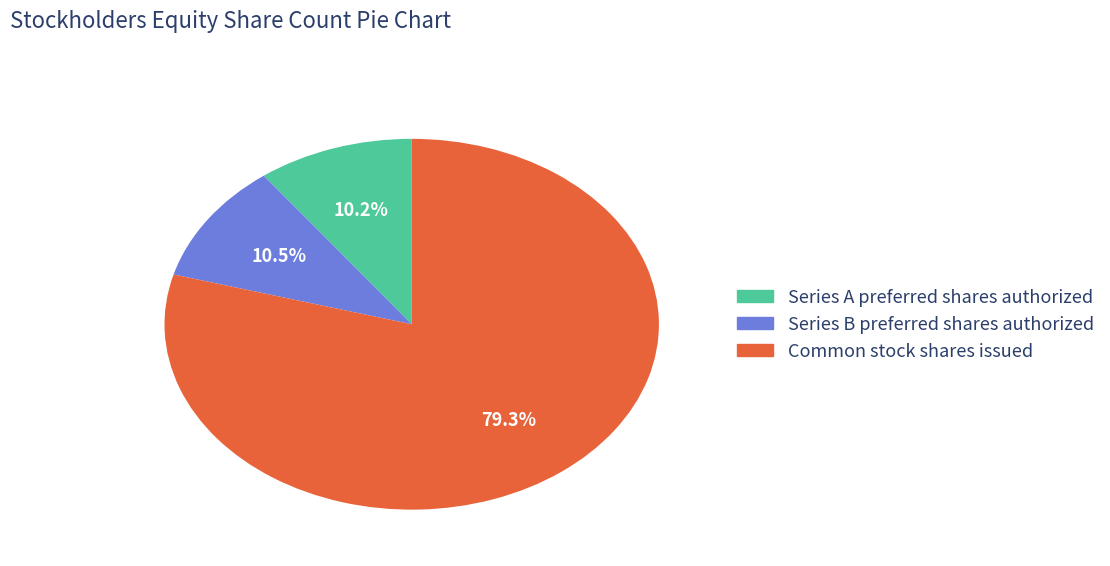

To the nearest percent, what is the combined percentage of Series A preferred shares authorized and Common stock shares issued?

90%